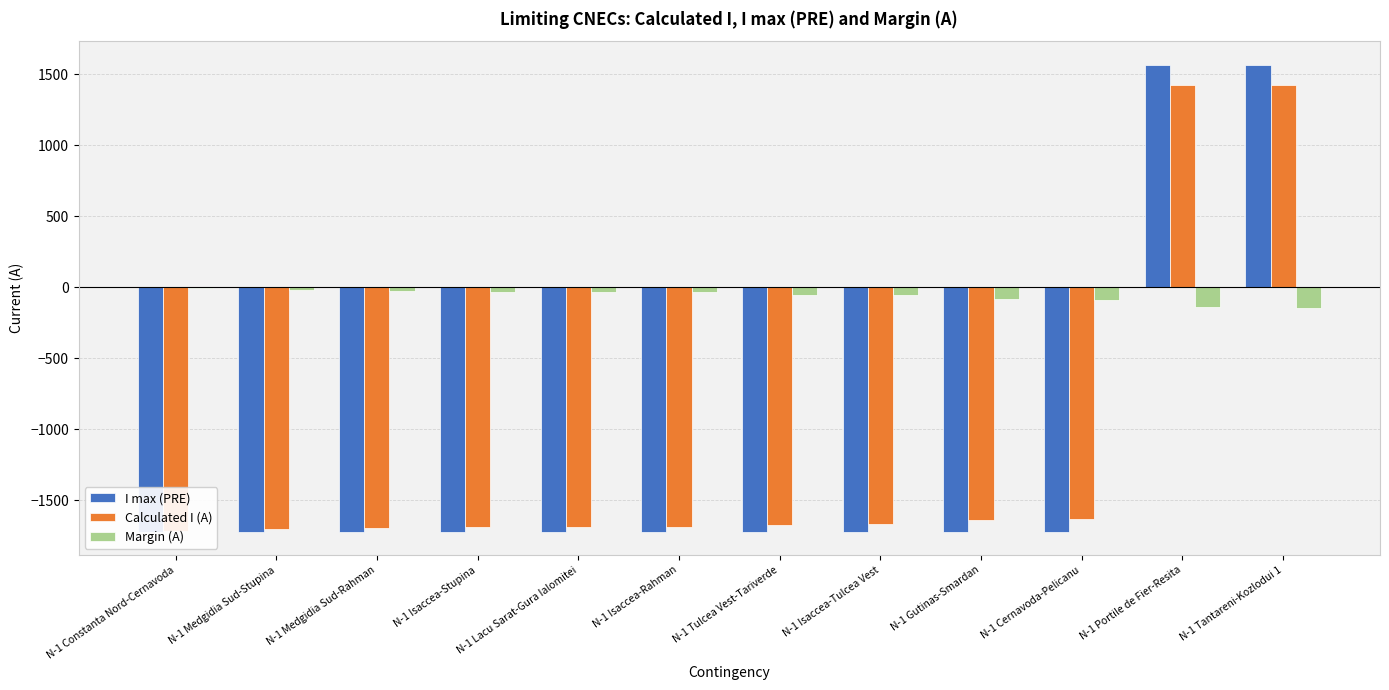

How many groups of bars are there?

12